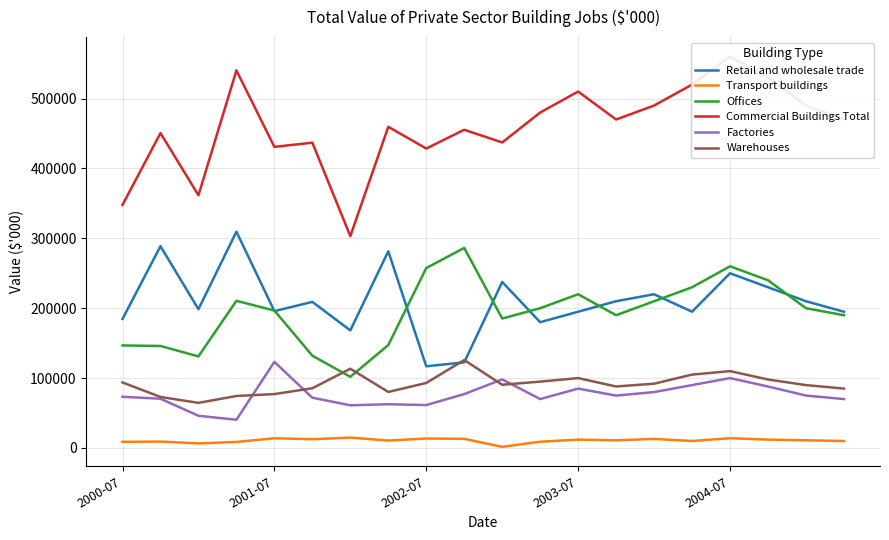

What is the value of the Transport buildings point at the 5th from the left?

13926